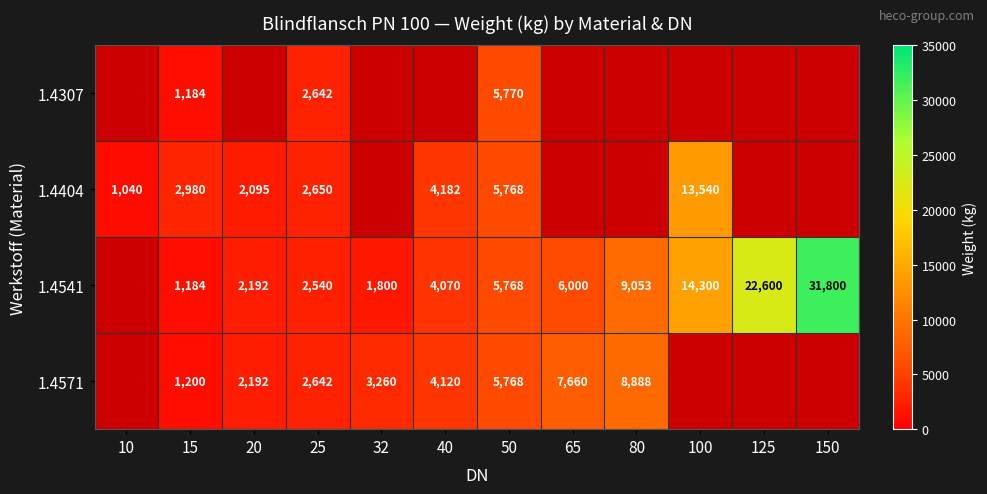

What is the sum of the 1.4541 values at 25 and 50?

8308